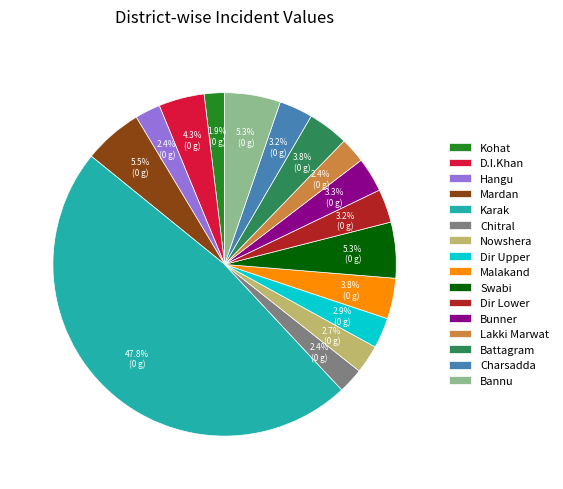

Approximately how many times larger is the value at Hangu compared to D.I.Khan?

0.6